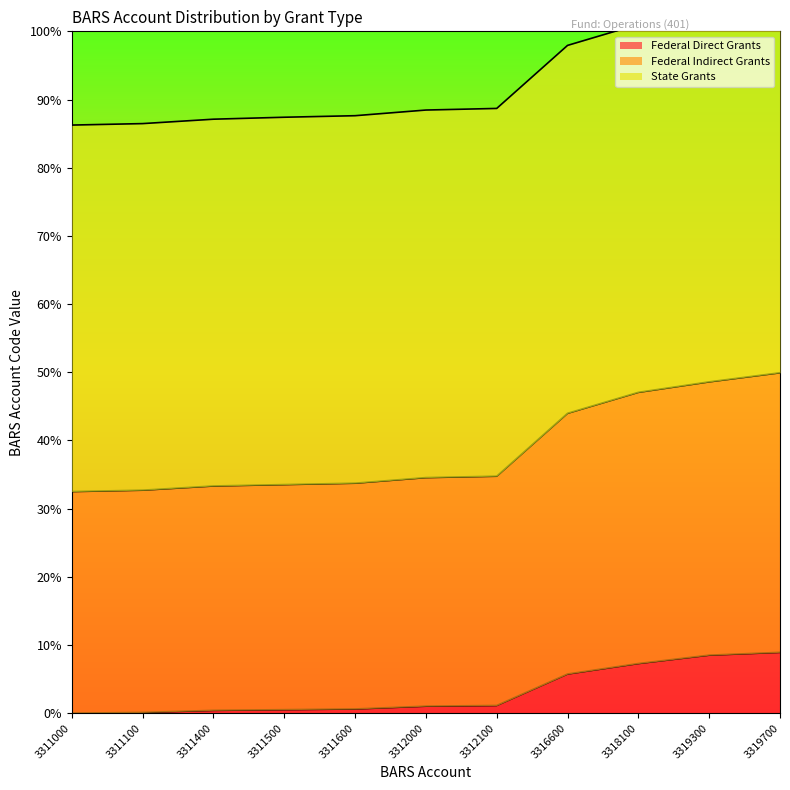

The Federal Direct Grants series shows 0.1 at 3311100. True or false?

True